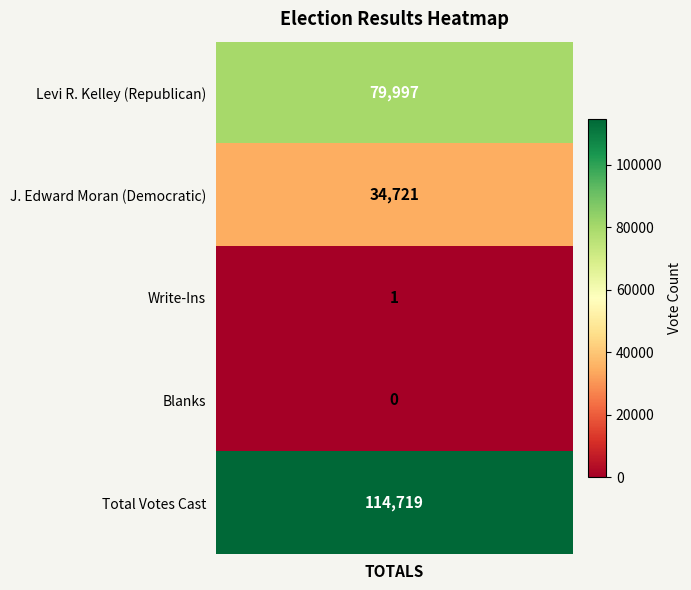

Rank the categories by value from lowest to highest.

Blanks, Write-Ins, J. Edward Moran (Democratic), Levi R. Kelley (Republican), Total Votes Cast